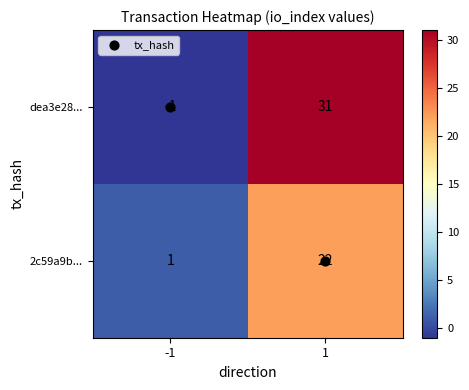

What is the average value of the 2c59a9b... series?

12